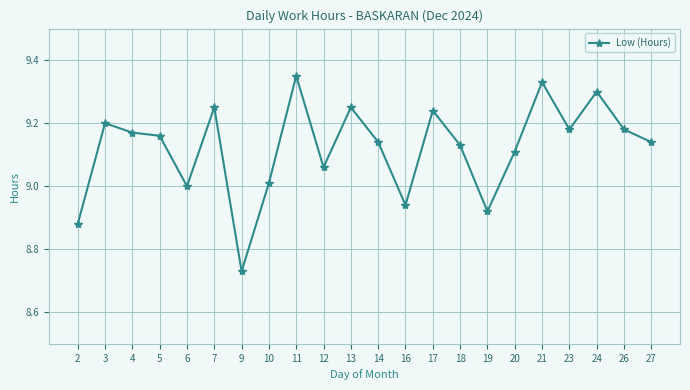

Approximately how many times larger is the value at 4 compared to 11?

1.0